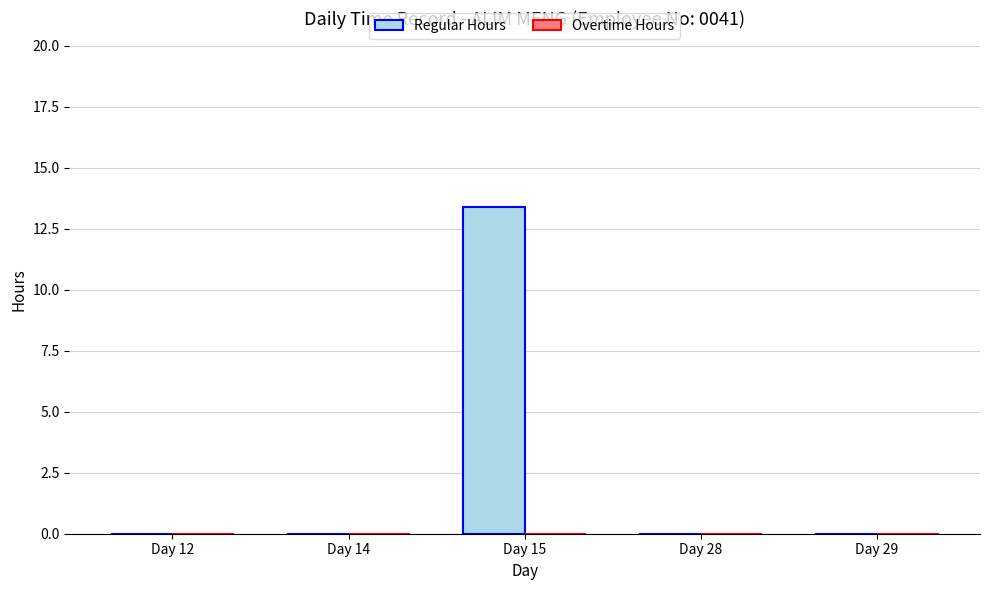

Reading left to right, transcribe all the data shown in this chart.

Day 12=0.0	Day 14=0.0	Day 15=13.4	Day 28=0.0	Day 29=0.0